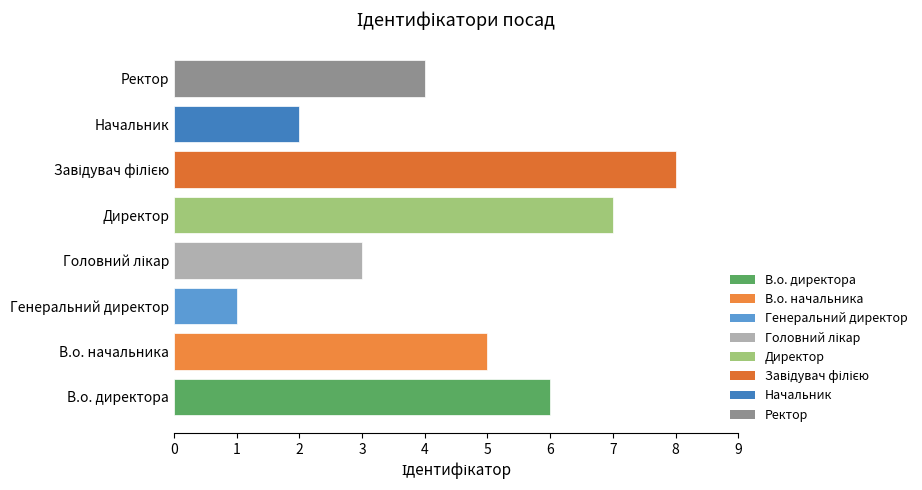

True or false: the data shows 4 at Ректор.

True